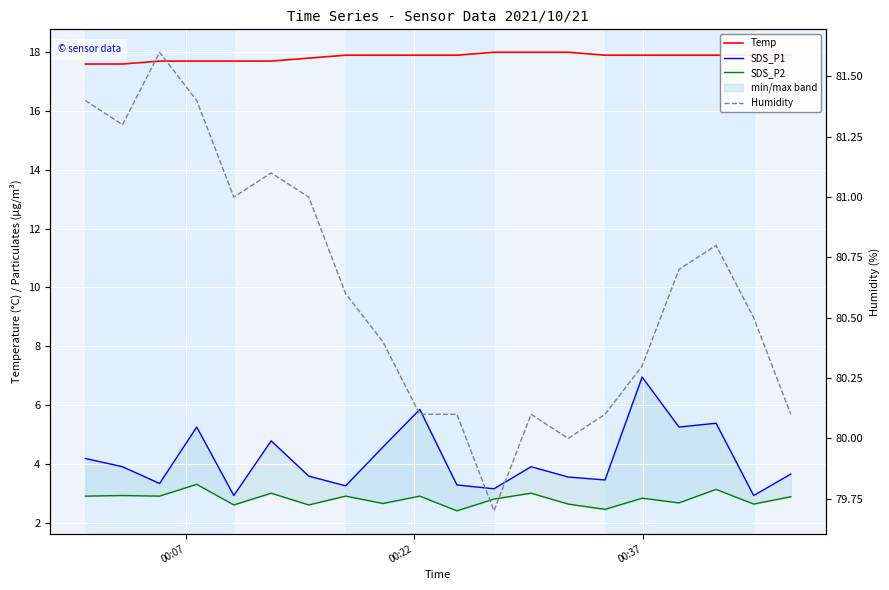

What is the value of the Humidity point at the 13th from the left?

80.1